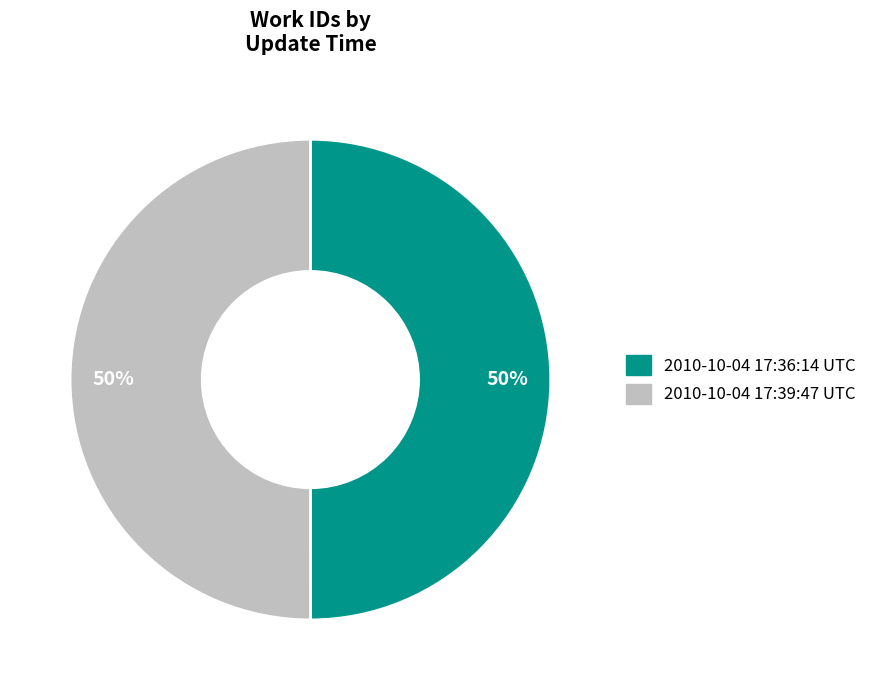

To the nearest percent, what percentage of the pie is 2010-10-04 17:39:47 UTC?

50%